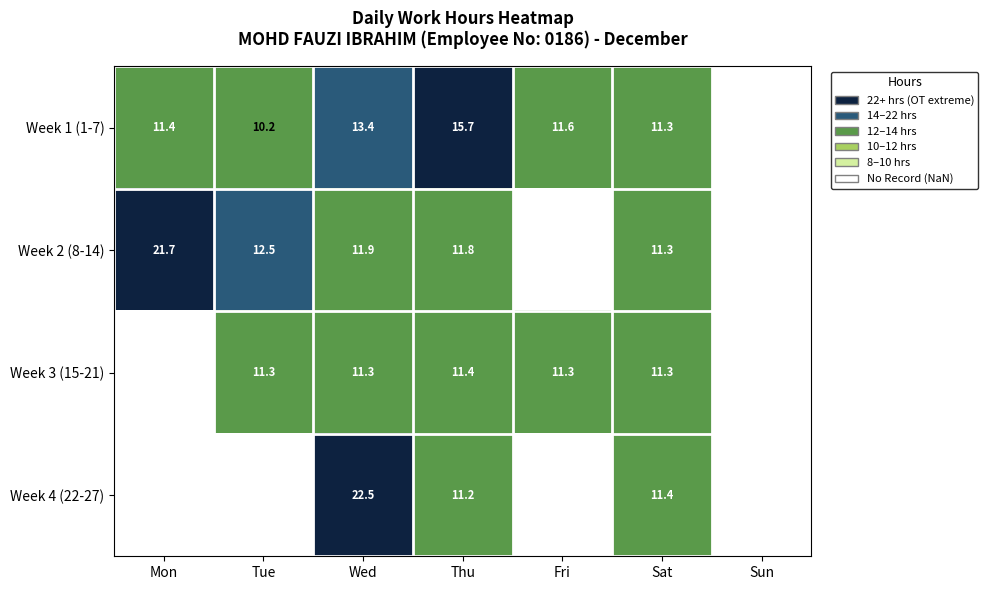

Which category has the highest value across all series?

Wed